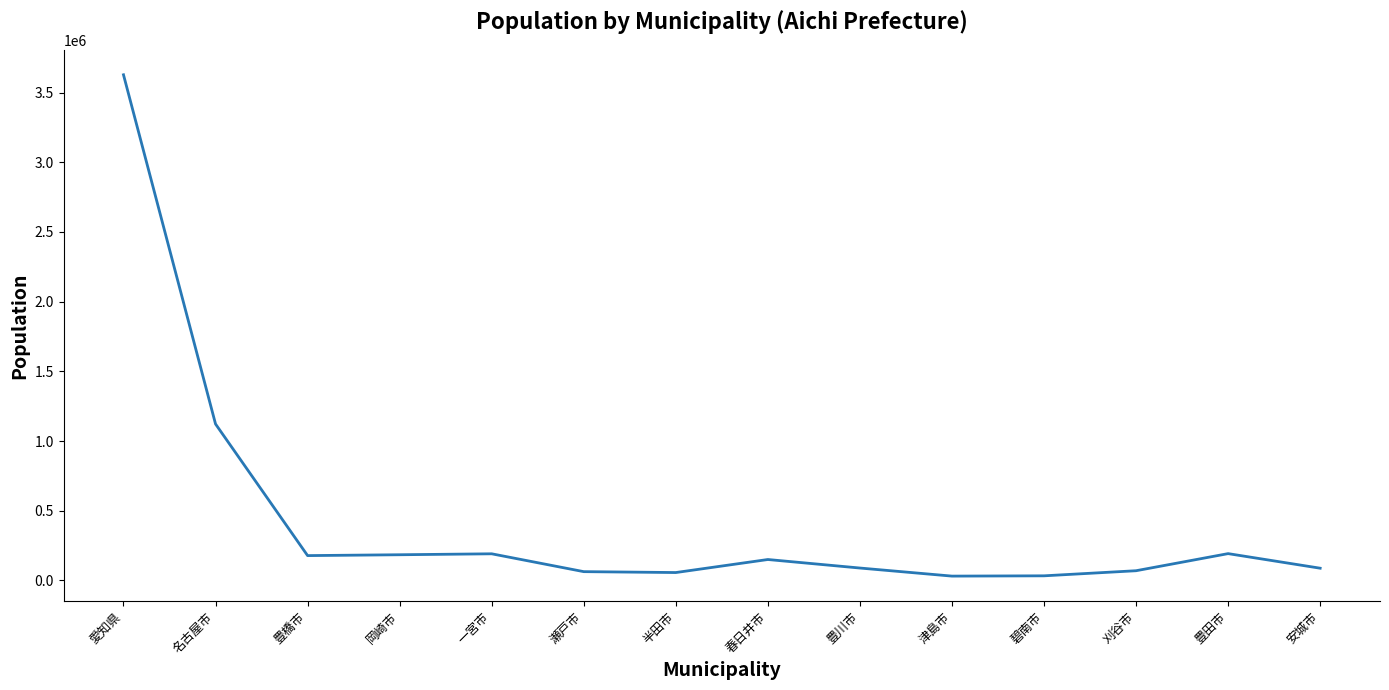

At which label is the value closest to 1829387?

名古屋市